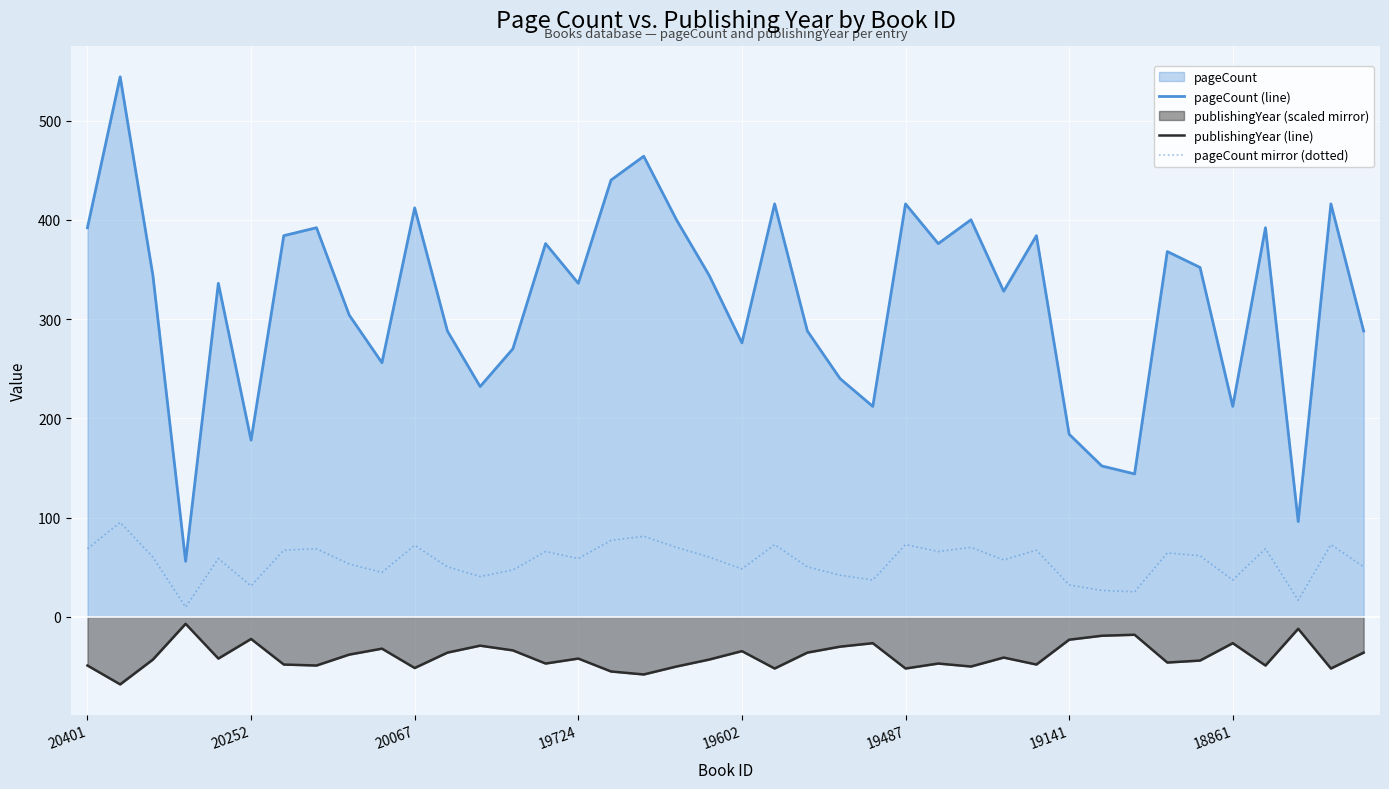

How many values in the publishingYear (line) series exceed -42?

18